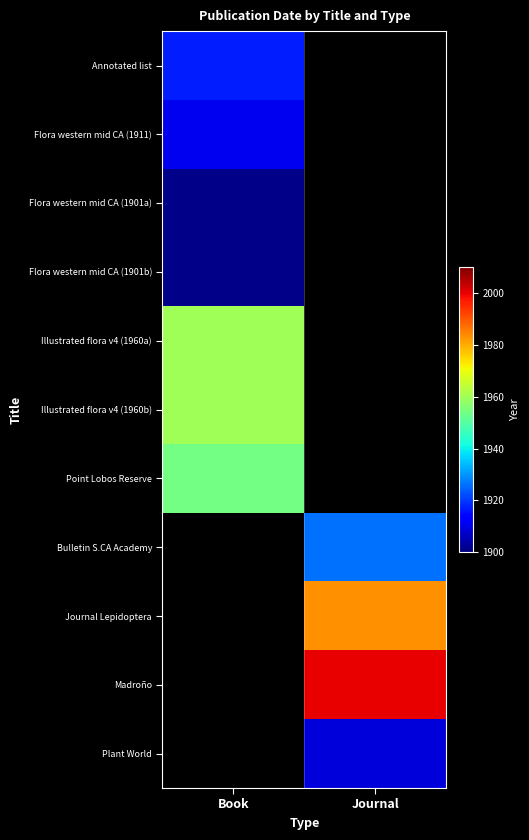

True or false: Flora western mid CA (1911) has a value of 1911.0 at Book.

True